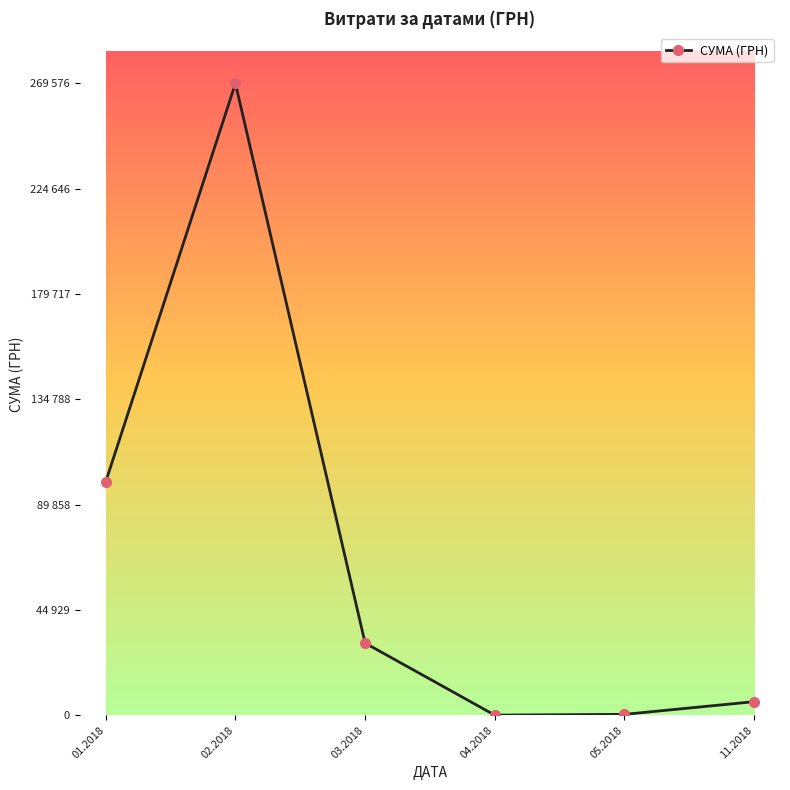

What is the sum of all values?

406302.2